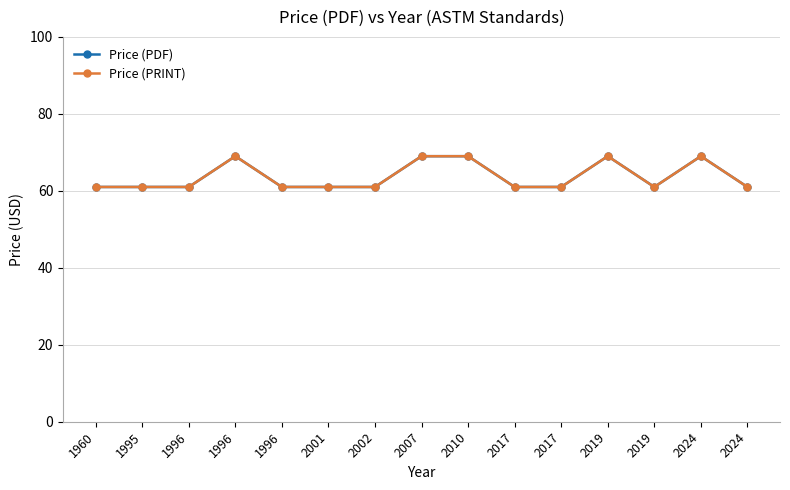

How many lines are shown in the chart?

2